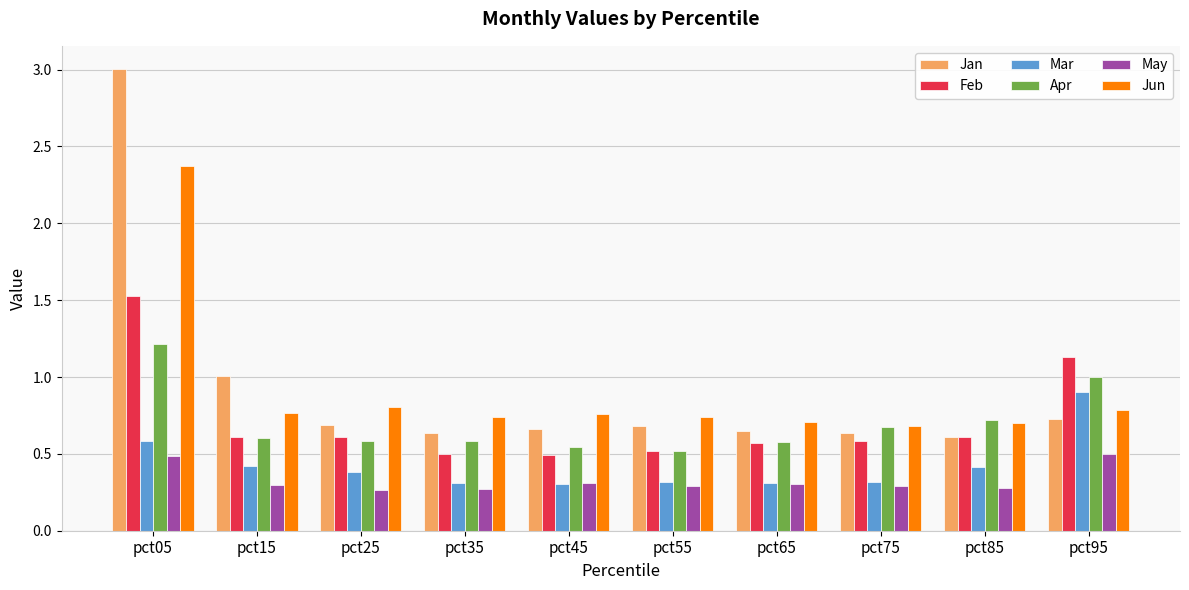

Between pct65 and pct85, which series saw the biggest shift?

Apr